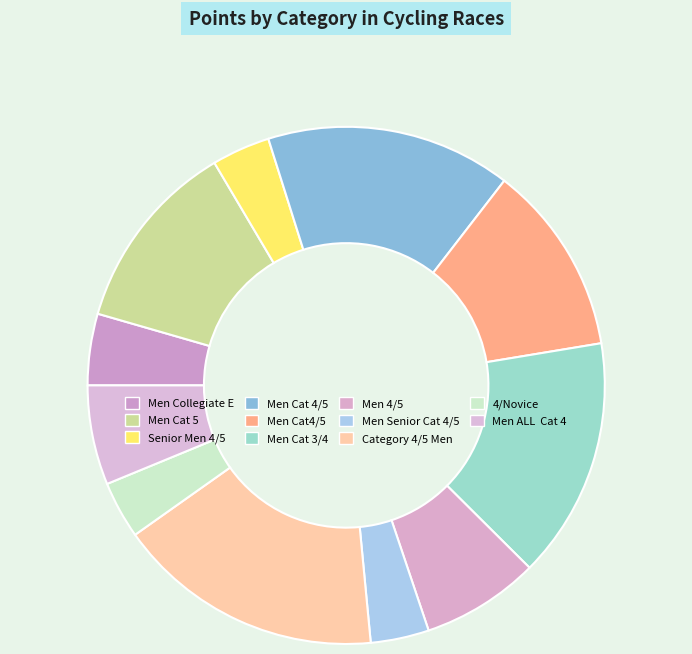

How many slices are in this pie chart?

11